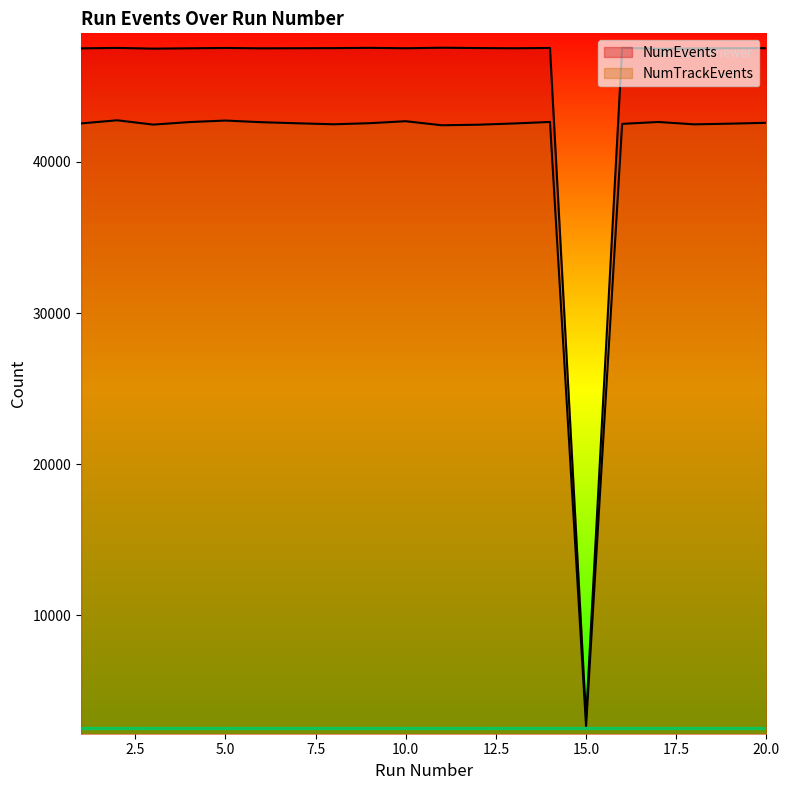

Is the value of NumEvents at 10 greater than the value of NumTrackEvents at 19?

Yes